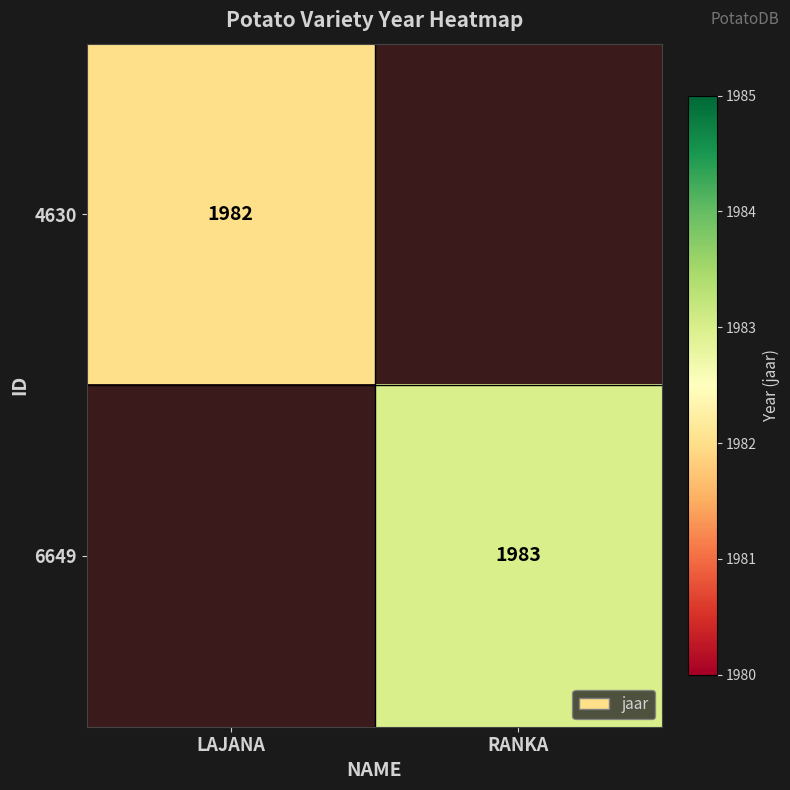

Is it true that 6649 equals 1983 at RANKA?

True